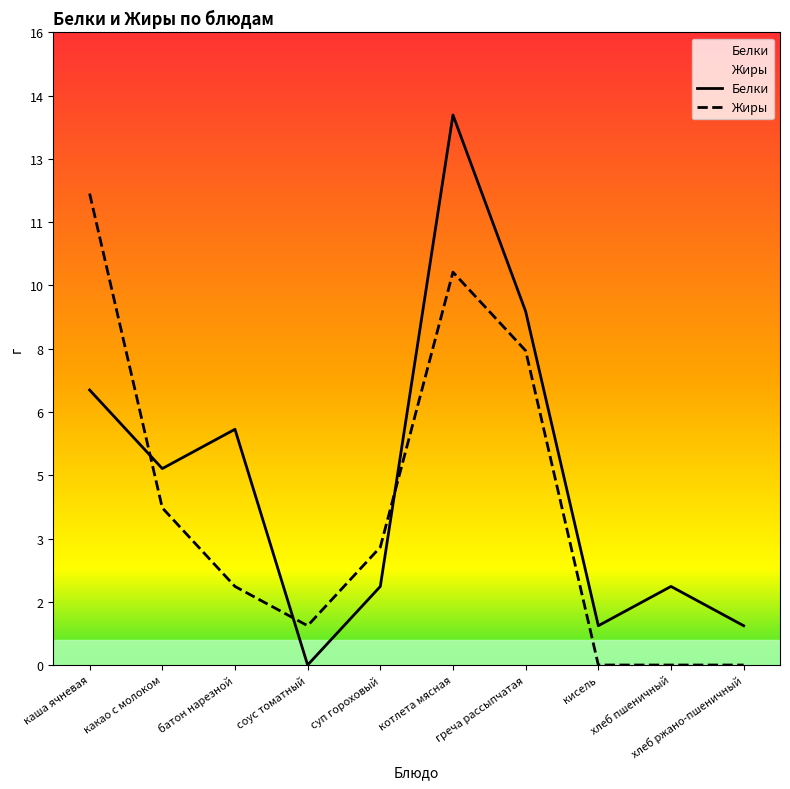

How many data points in Белки are less than 5?

5